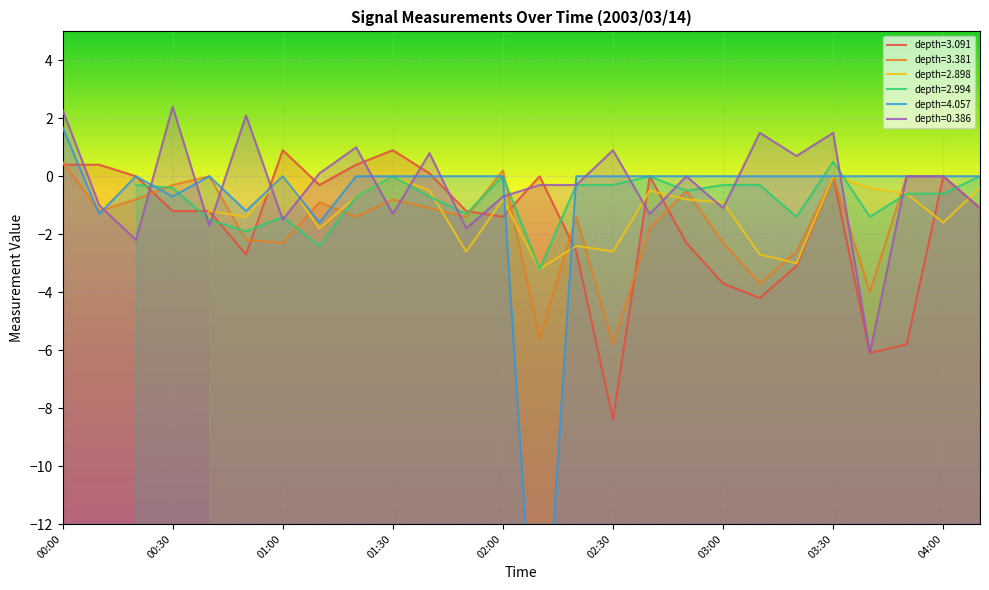

What is the difference between the maximum and second lowest values in the 0.386 series?

4.6